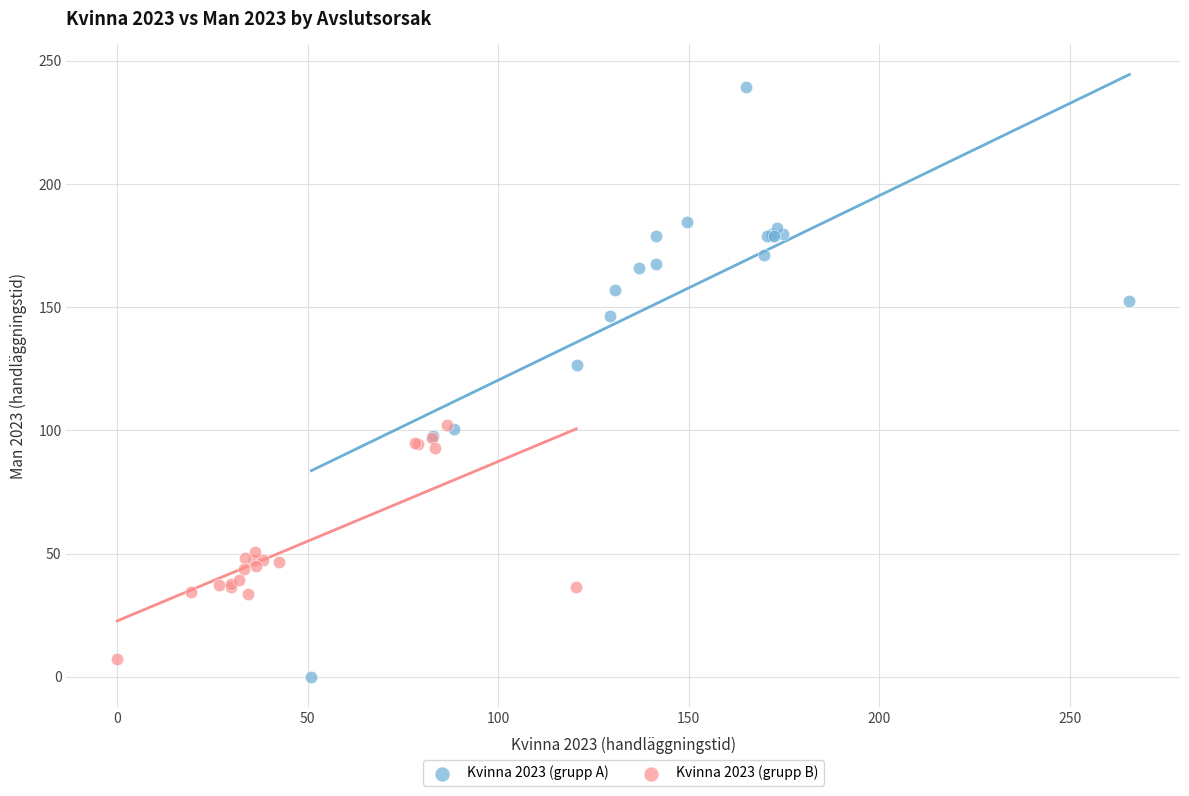

Which series has the widest spread of Y values?

Kvinna 2023 (grupp A)